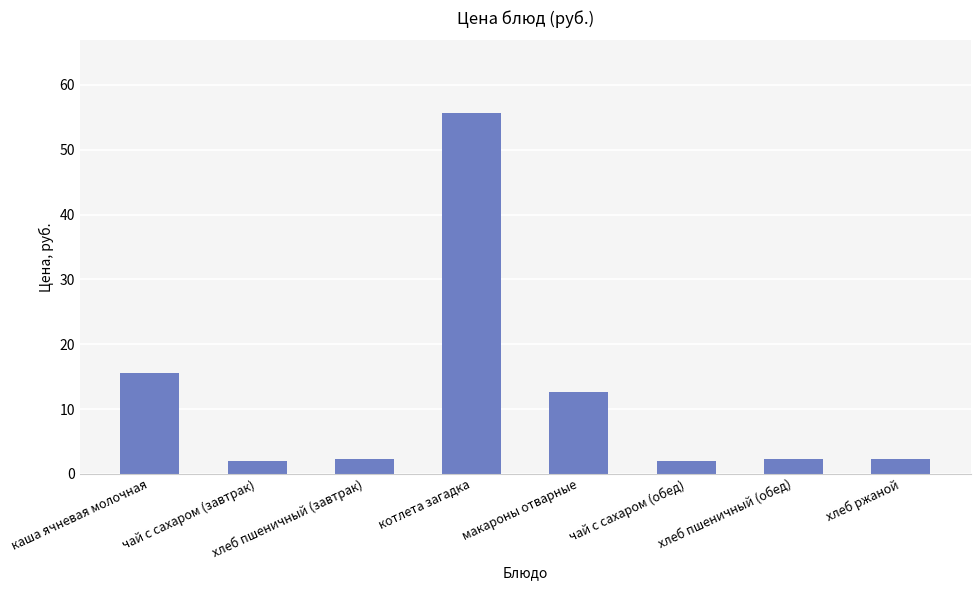

What is the label of the 8th bar from the right?

каша ячневая молочная